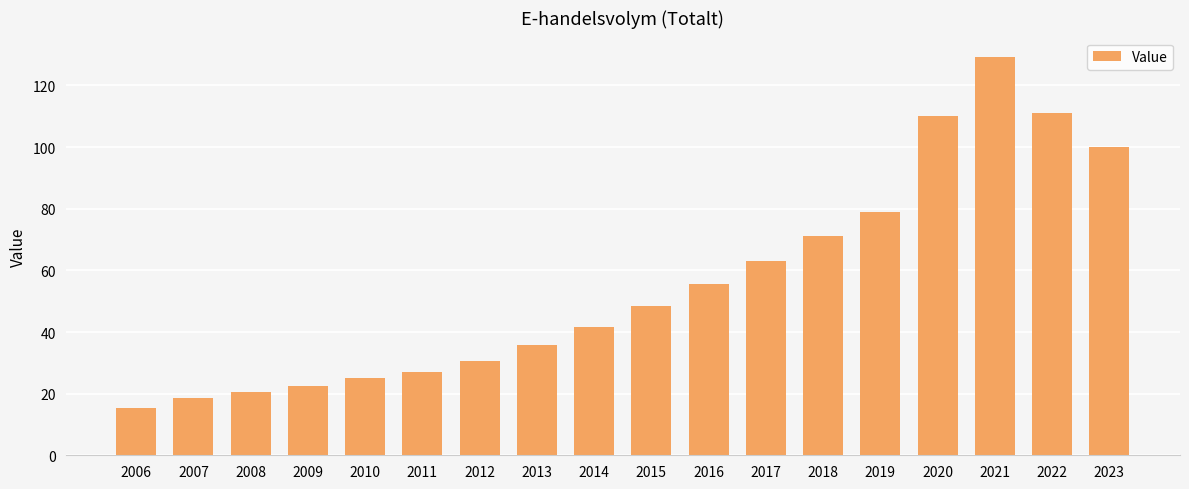

Between 2019 and 2013, which is larger?

2019